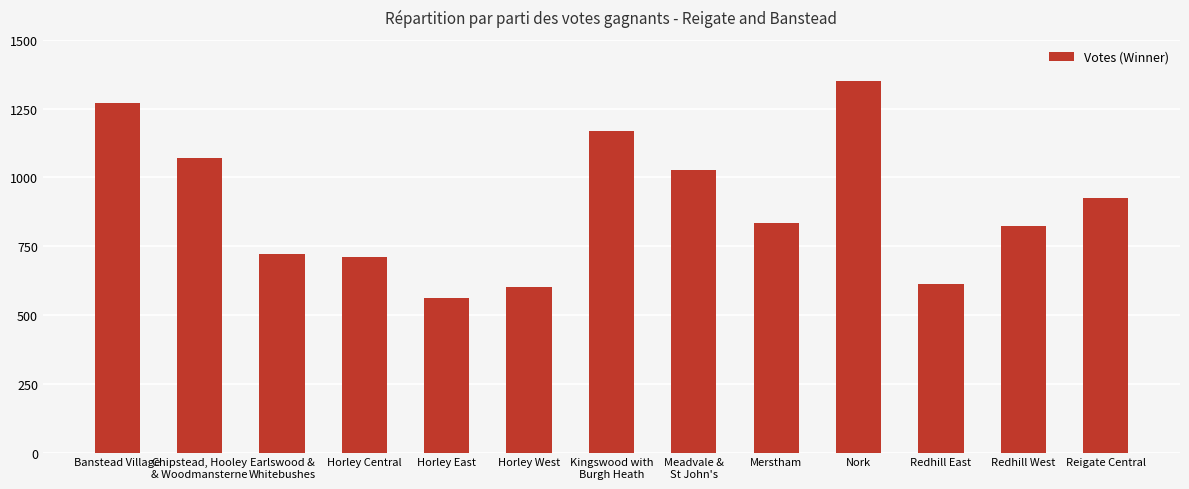

The chart shows a value of 824 at Redhill West. True or false?

True